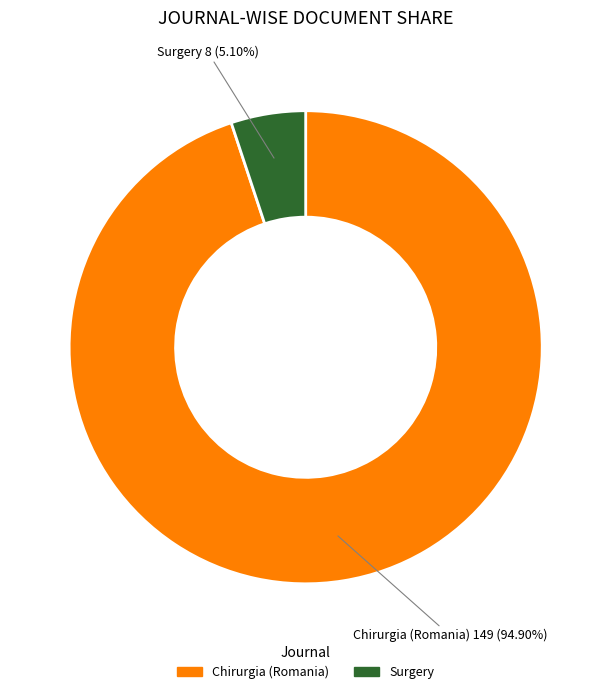

Is there any slice that represents more than half of the pie?

Yes